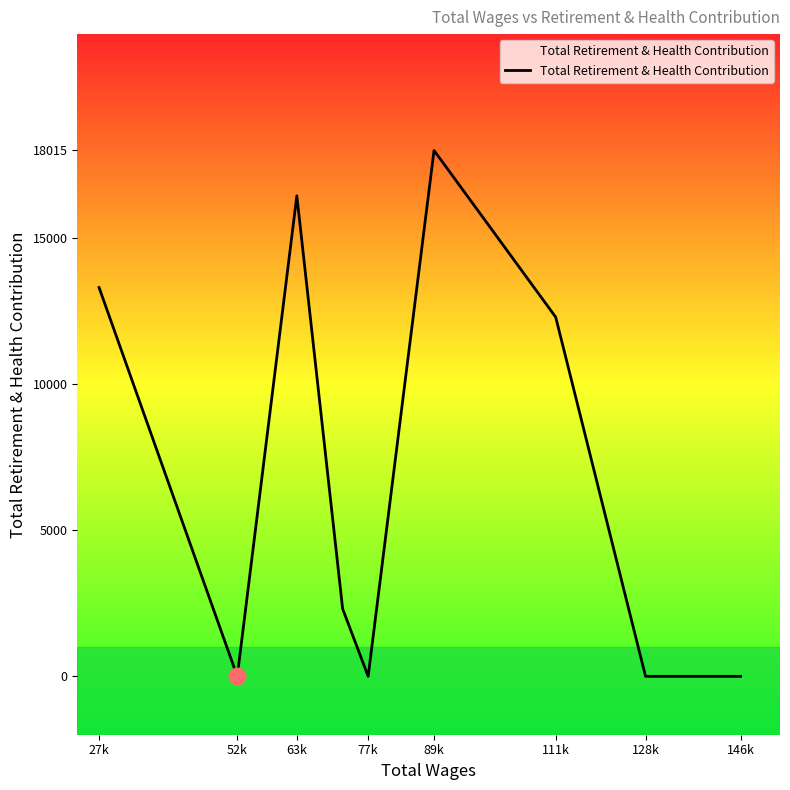

What is the greatest value displayed?

18015